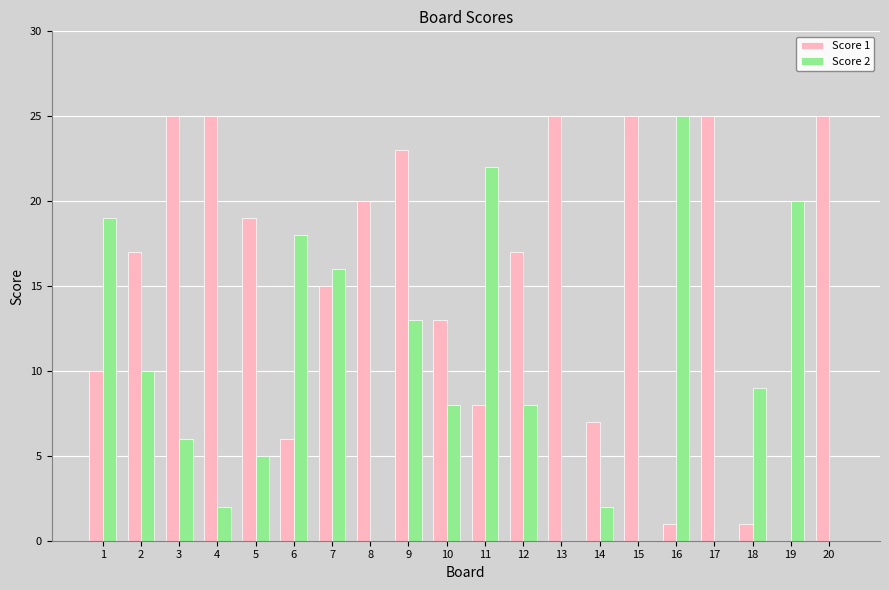

Is it true that Score 2 equals 14 at 13?

False